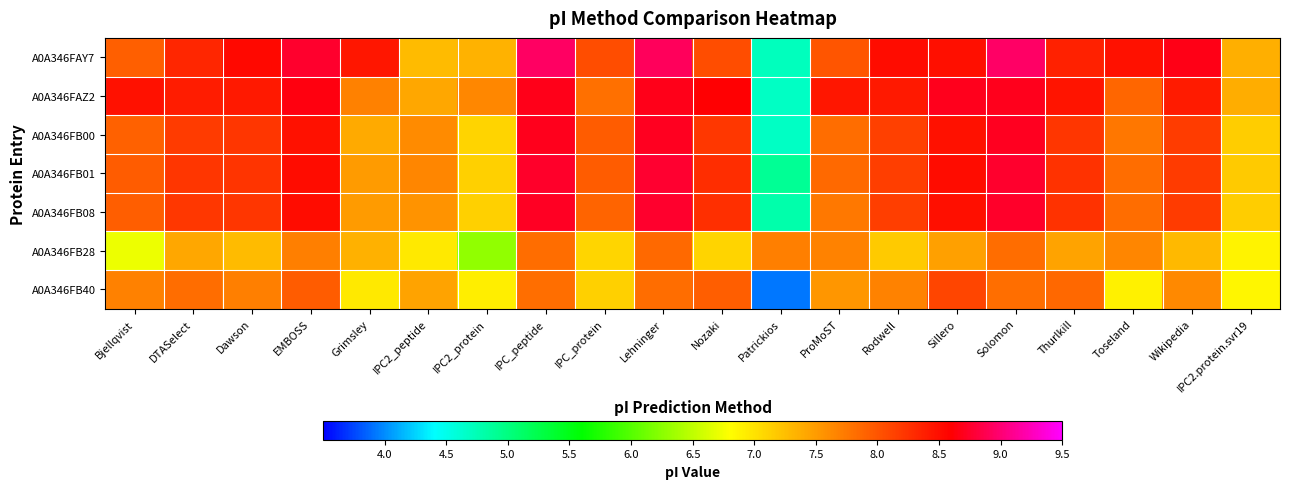

Reading left to right, what are all the values shown in this chart?

A0A346FAY7: Bjellqvist=7.9	DTASelect=8.3	Dawson=8.5	EMBOSS=8.8	Grimsley=8.4	IPC2_peptide=7.3	IPC2_protein=7.3	IPC_peptide=8.9	IPC_protein=8.1	Lehninger=8.9	Nozaki=8.1	Patrickios=4.7	ProMoST=8.0	Rodwell=8.5	Sillero=8.5	Solomon=9.0	Thurlkill=8.4	Toseland=8.5	Wikipedia=8.7	IPC2.protein.svr19=7.4
A0A346FAZ2: Bjellqvist=8.5	DTASelect=8.4	Dawson=8.4	EMBOSS=8.7	Grimsley=7.7	IPC2_peptide=7.4	IPC2_protein=7.6	IPC_peptide=8.7	IPC_protein=7.8	Lehninger=8.7	Nozaki=8.6	Patrickios=4.7	ProMoST=8.4	Rodwell=8.4	Sillero=8.7	Solomon=8.7	Thurlkill=8.4	Toseland=7.9	Wikipedia=8.4	IPC2.protein.svr19=7.4
A0A346FB00: Bjellqvist=7.9	DTASelect=8.2	Dawson=8.2	EMBOSS=8.5	Grimsley=7.4	IPC2_peptide=7.6	IPC2_protein=7.1	IPC_peptide=8.7	IPC_protein=8.0	Lehninger=8.7	Nozaki=8.2	Patrickios=4.7	ProMoST=7.8	Rodwell=8.1	Sillero=8.5	Solomon=8.7	Thurlkill=8.2	Toseland=7.8	Wikipedia=8.2	IPC2.protein.svr19=7.2
A0A346FB01: Bjellqvist=8.0	DTASelect=8.2	Dawson=8.2	EMBOSS=8.5	Grimsley=7.5	IPC2_peptide=7.7	IPC2_protein=7.1	IPC_peptide=8.7	IPC_protein=8.0	Lehninger=8.8	Nozaki=8.3	Patrickios=4.9	ProMoST=7.8	Rodwell=8.2	Sillero=8.5	Solomon=8.8	Thurlkill=8.2	Toseland=7.8	Wikipedia=8.2	IPC2.protein.svr19=7.2
A0A346FB08: Bjellqvist=7.9	DTASelect=8.2	Dawson=8.2	EMBOSS=8.5	Grimsley=7.5	IPC2_peptide=7.6	IPC2_protein=7.1	IPC_peptide=8.7	IPC_protein=7.9	Lehninger=8.8	Nozaki=8.3	Patrickios=4.8	ProMoST=7.7	Rodwell=8.2	Sillero=8.5	Solomon=8.7	Thurlkill=8.2	Toseland=7.8	Wikipedia=8.2	IPC2.protein.svr19=7.1
A0A346FB28: Bjellqvist=6.7	DTASelect=7.4	Dawson=7.3	EMBOSS=7.7	Grimsley=7.4	IPC2_peptide=7.0	IPC2_protein=6.3	IPC_peptide=7.8	IPC_protein=7.1	Lehninger=7.8	Nozaki=7.1	Patrickios=7.7	ProMoST=7.7	Rodwell=7.2	Sillero=7.5	Solomon=7.8	Thurlkill=7.4	Toseland=7.7	Wikipedia=7.3	IPC2.protein.svr19=6.9
A0A346FB40: Bjellqvist=7.7	DTASelect=7.8	Dawson=7.7	EMBOSS=8.0	Grimsley=7.0	IPC2_peptide=7.4	IPC2_protein=6.9	IPC_peptide=7.8	IPC_protein=7.1	Lehninger=7.8	Nozaki=7.9	Patrickios=3.9	ProMoST=7.5	Rodwell=7.7	Sillero=8.1	Solomon=7.8	Thurlkill=7.9	Toseland=6.9	Wikipedia=7.6	IPC2.protein.svr19=6.9